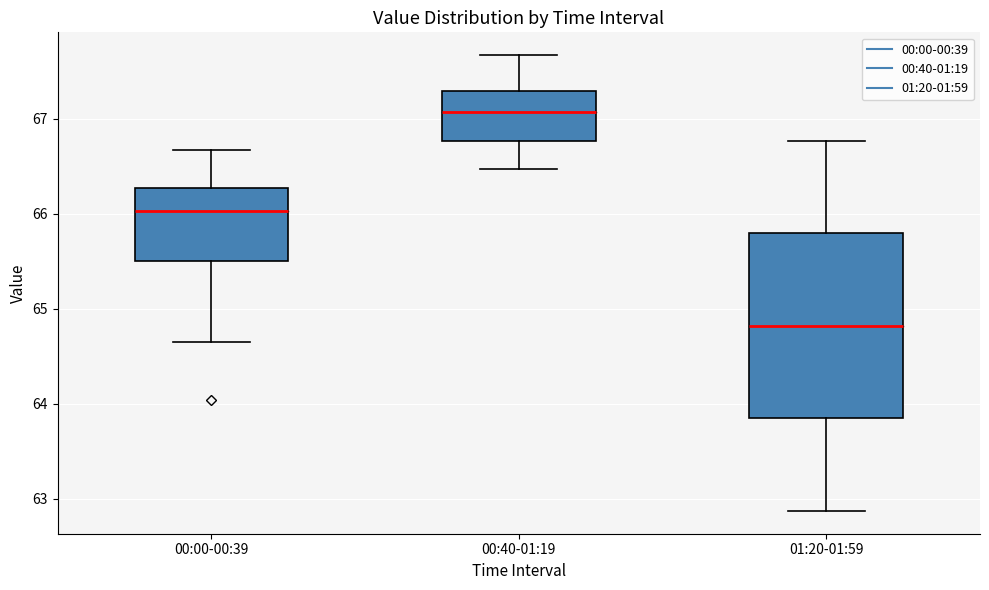

Which box has the highest median line?

00:40-01:19